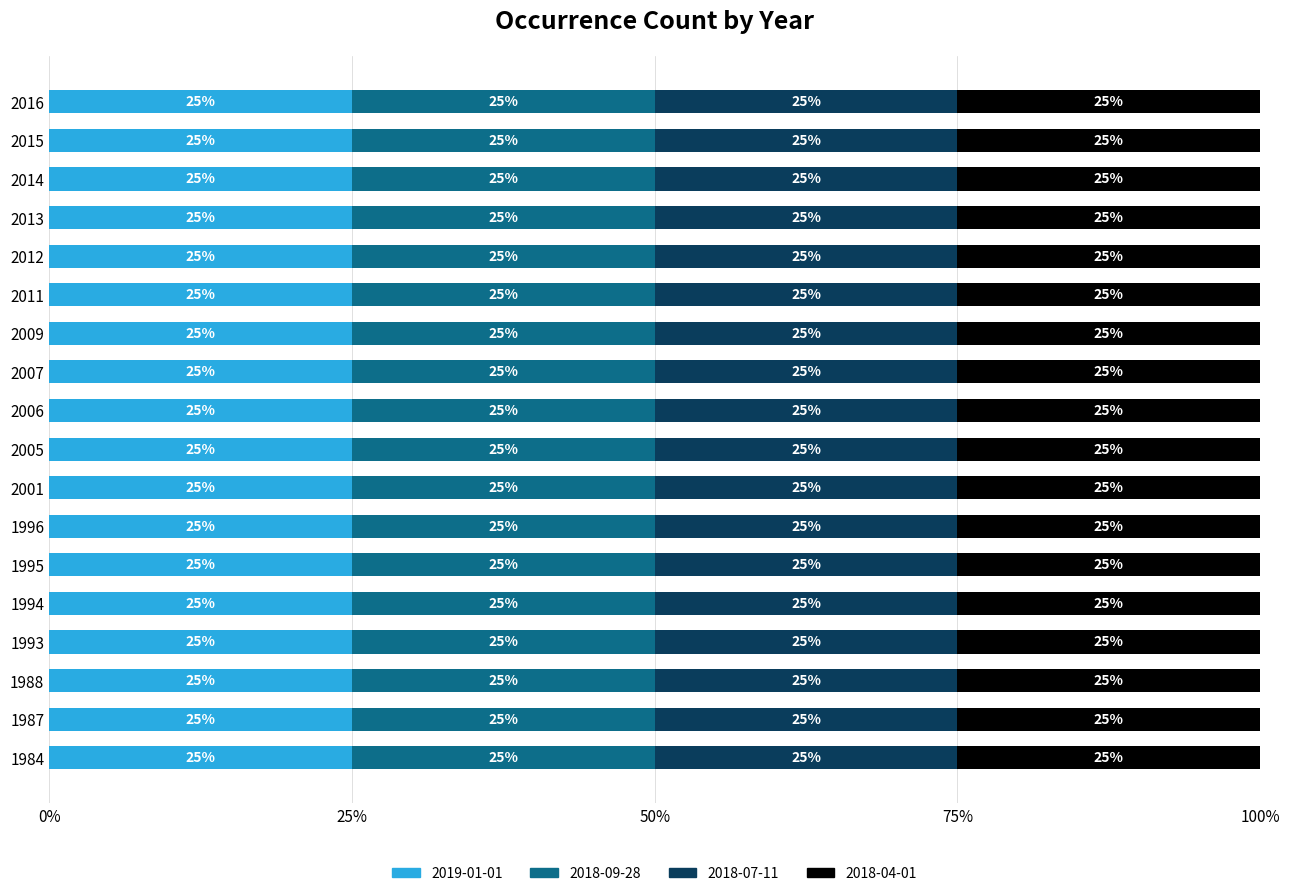

What is the value of the 2018-04-01 bar at the 6th from the left?

5